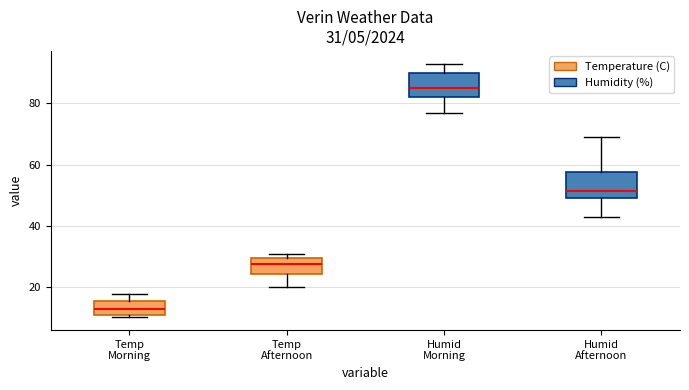

Which box has the highest median line?

Humid Morning